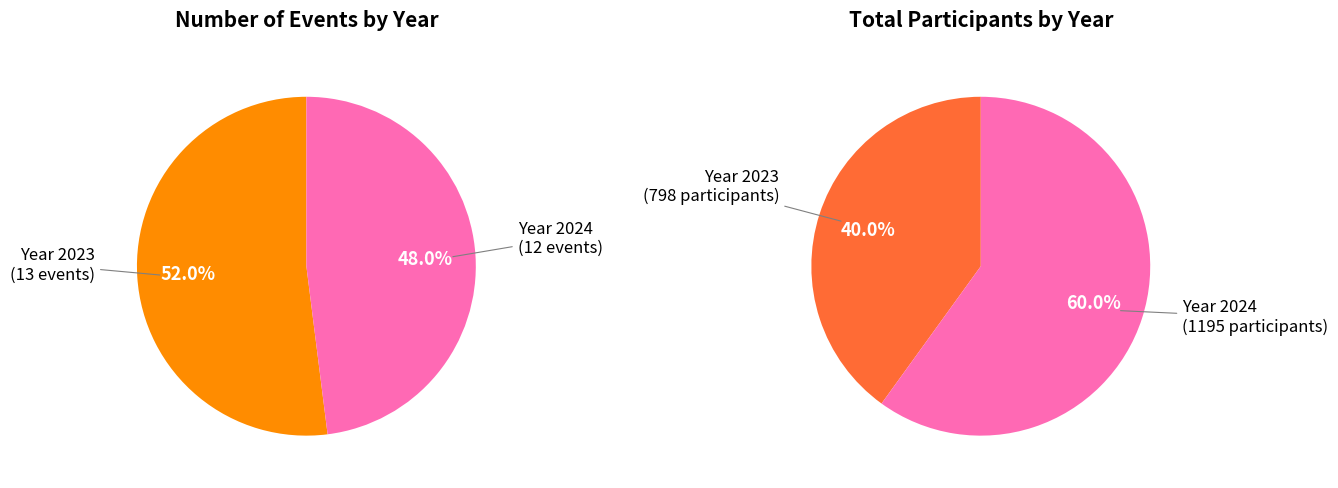

The 2024 slice represents 53% of the pie. True or false?

False